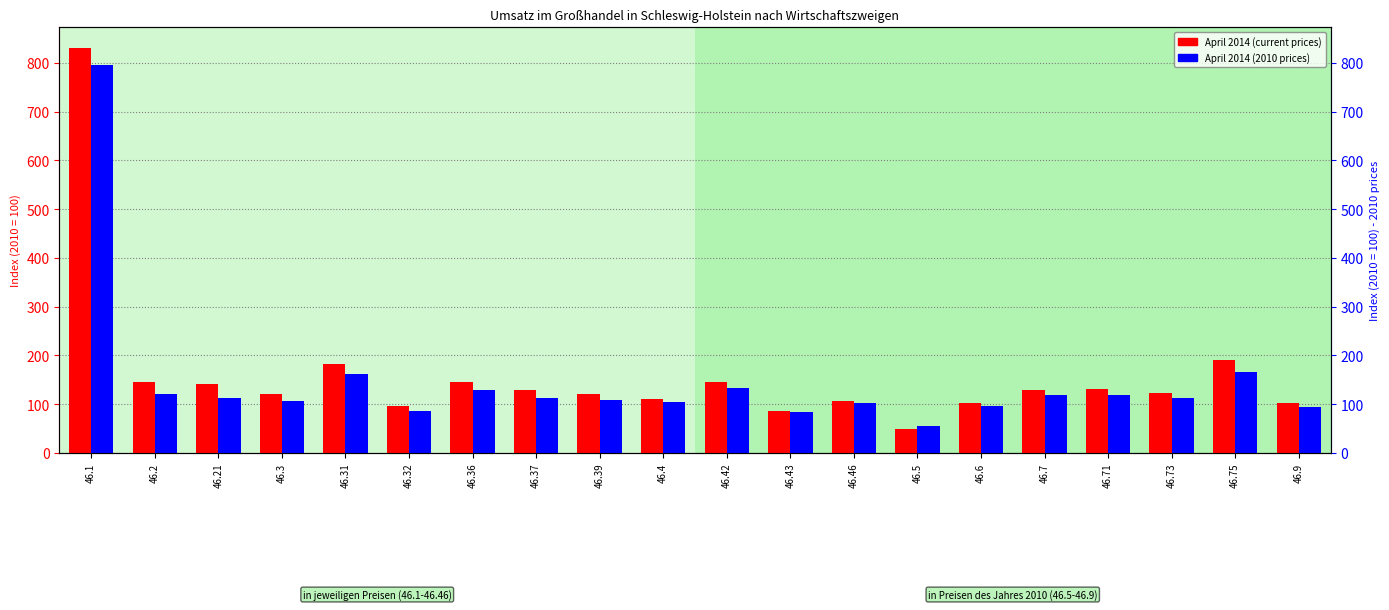

Does the chart contain stacked bars?

No